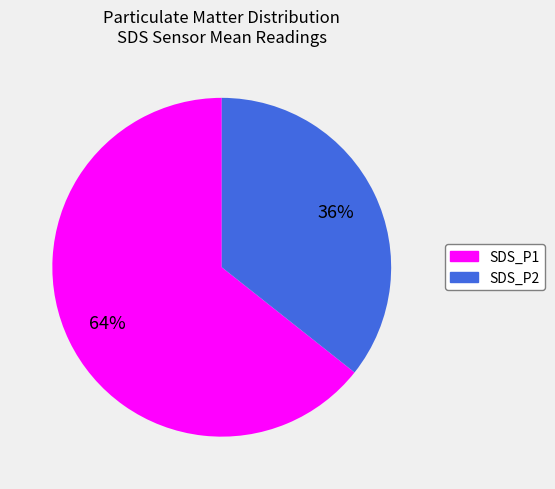

Approximately how many times larger is the value at SDS_P2 compared to SDS_P1?

0.6